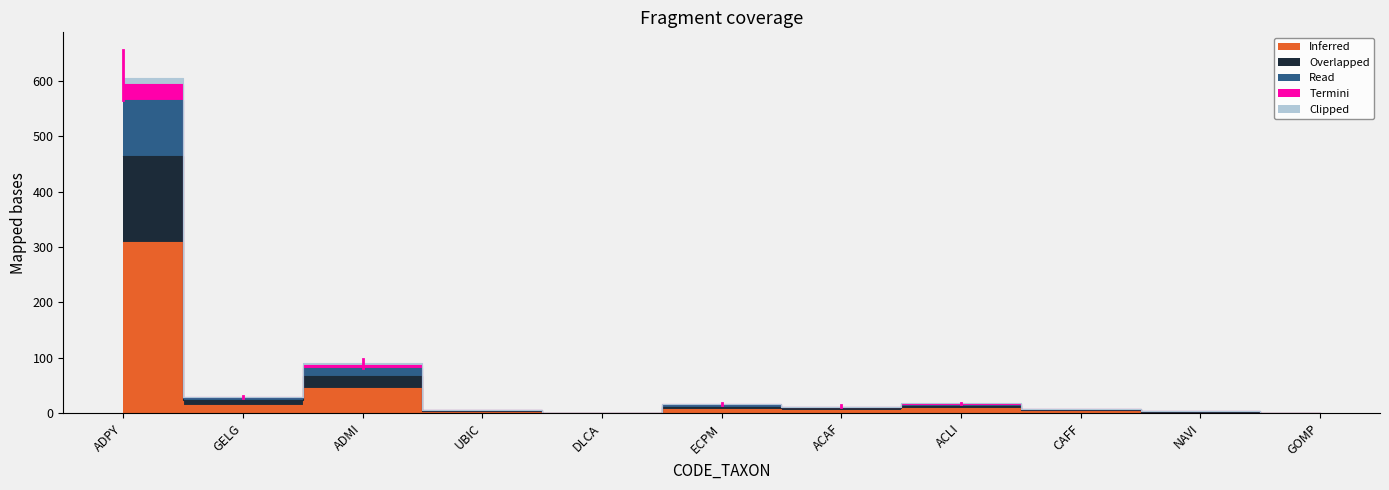

What is the difference between the maximum and second lowest values in the Overlapped series?

464